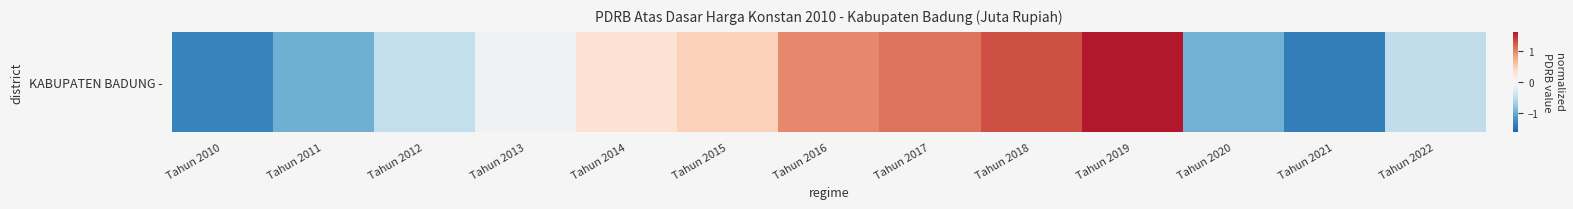

Rank the categories by value from highest to lowest.

Tahun 2019, Tahun 2018, Tahun 2017, Tahun 2016, Tahun 2015, Tahun 2014, Tahun 2013, Tahun 2012, Tahun 2022, Tahun 2020, Tahun 2011, Tahun 2010, Tahun 2021